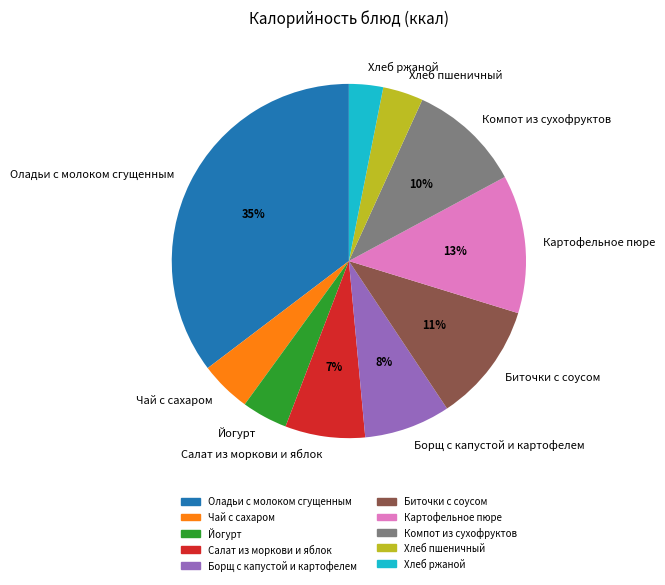

Is there any slice that represents more than half of the pie?

No